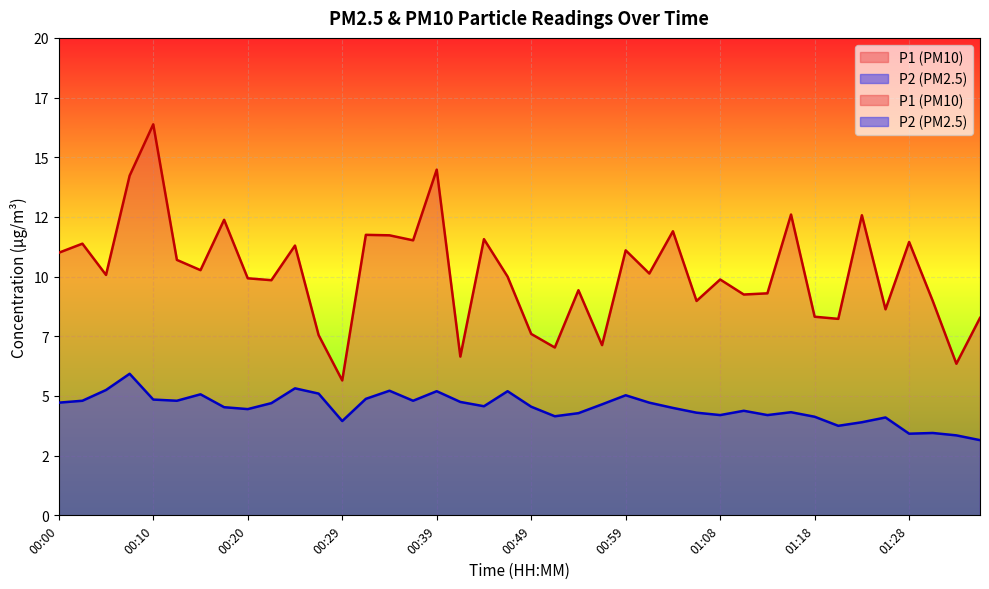

List the series in order of their overall mean, highest first.

P1, P2